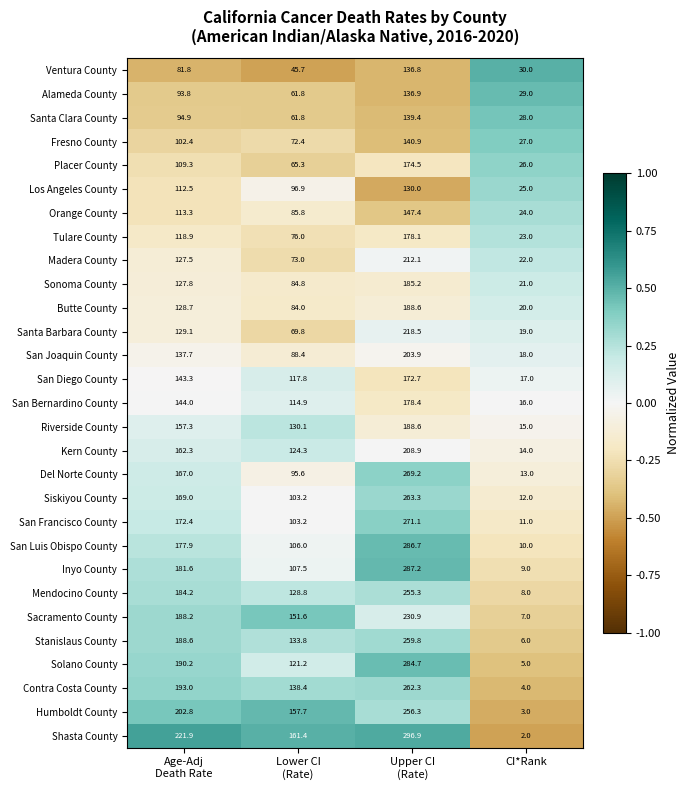

Which category has the lowest value across all series?

CI*Rank